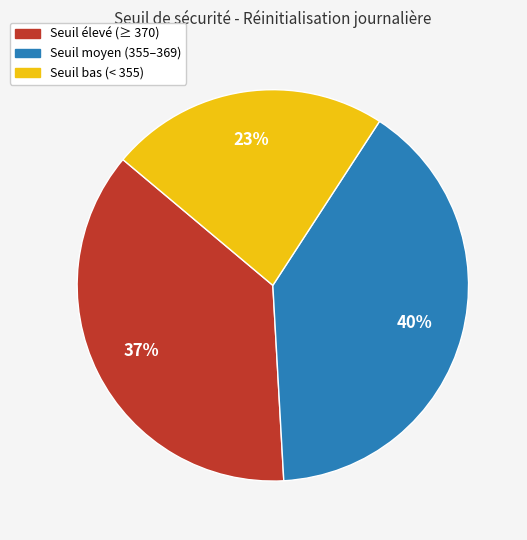

What percentage is the Seuil bas (< 355) slice, to the nearest percent?

23%